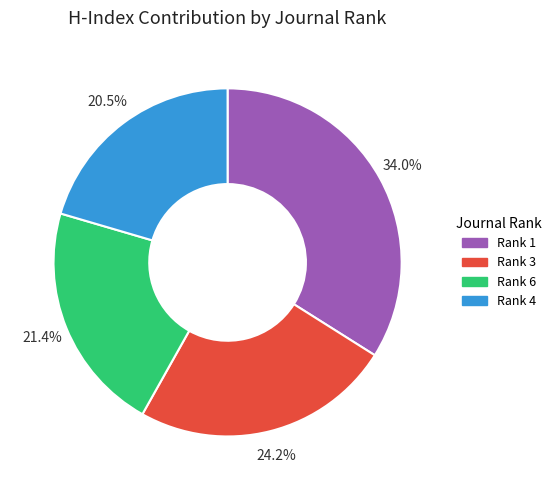

How many slices are in this pie chart?

4